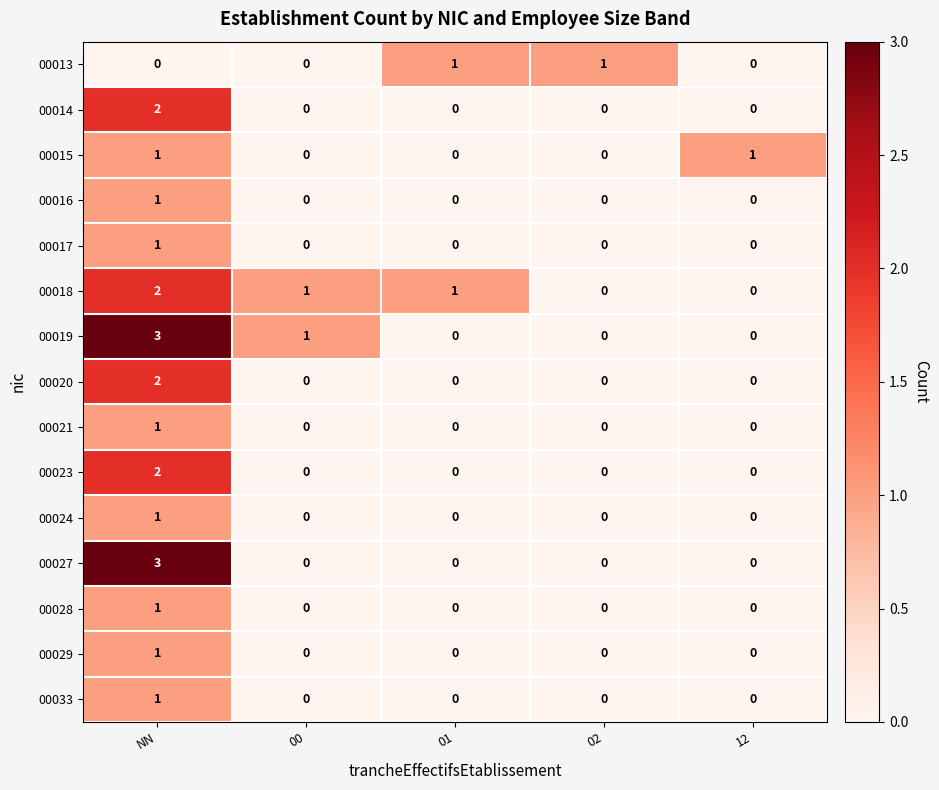

What is the sum of all 00019 values?

4